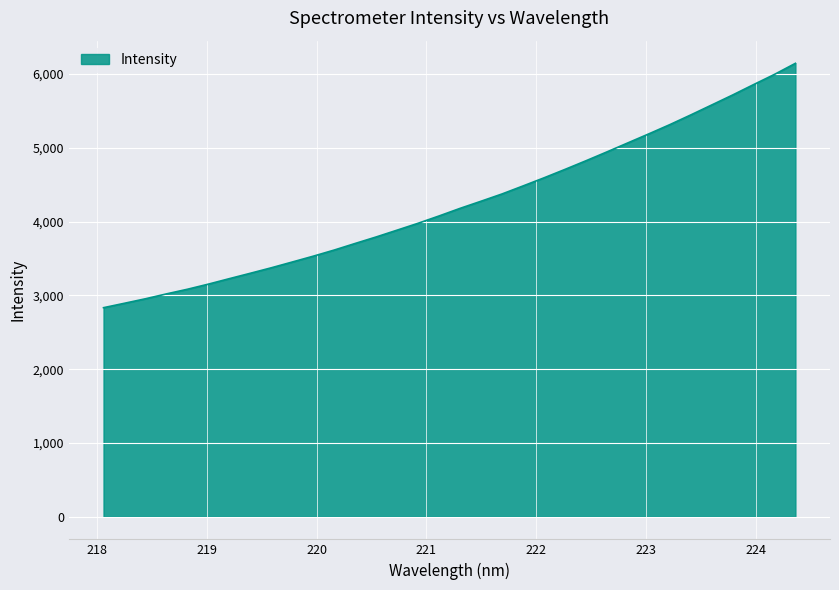

What is the greatest value displayed?

6145.9